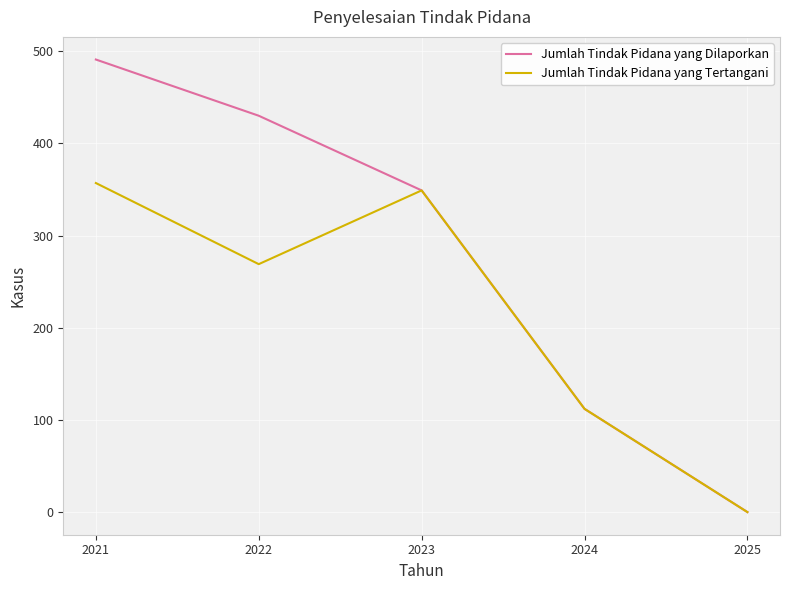

At which category is the sum across all series the highest?

2021